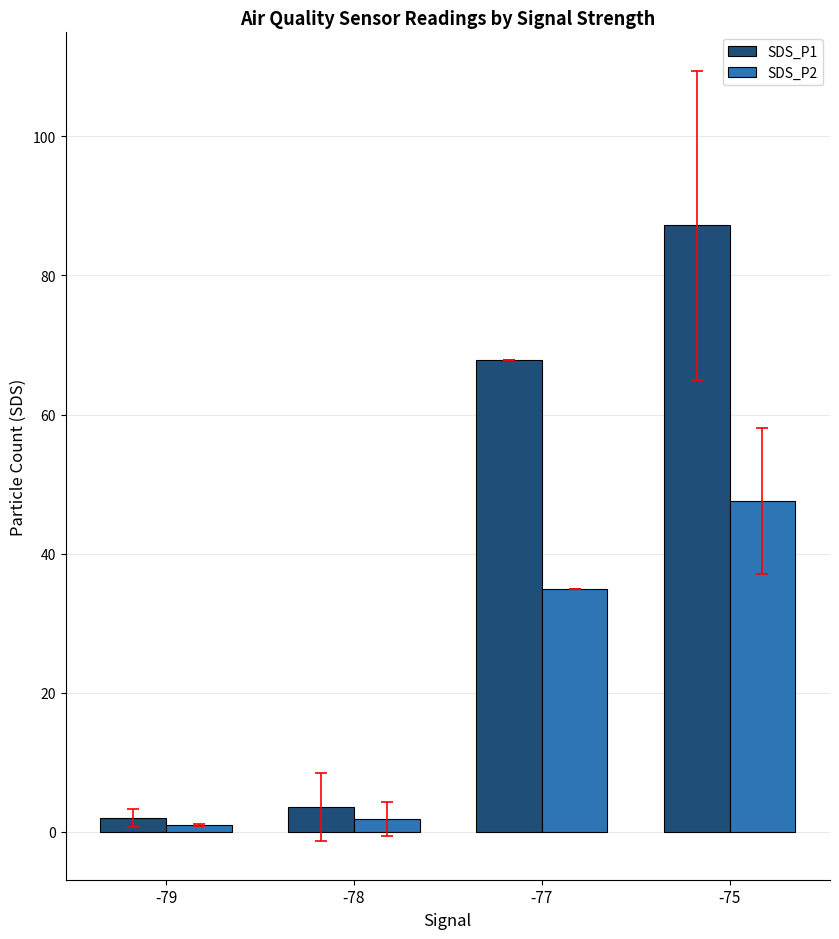

Is it true that SDS_P2 equals 83.1 at -75?

False